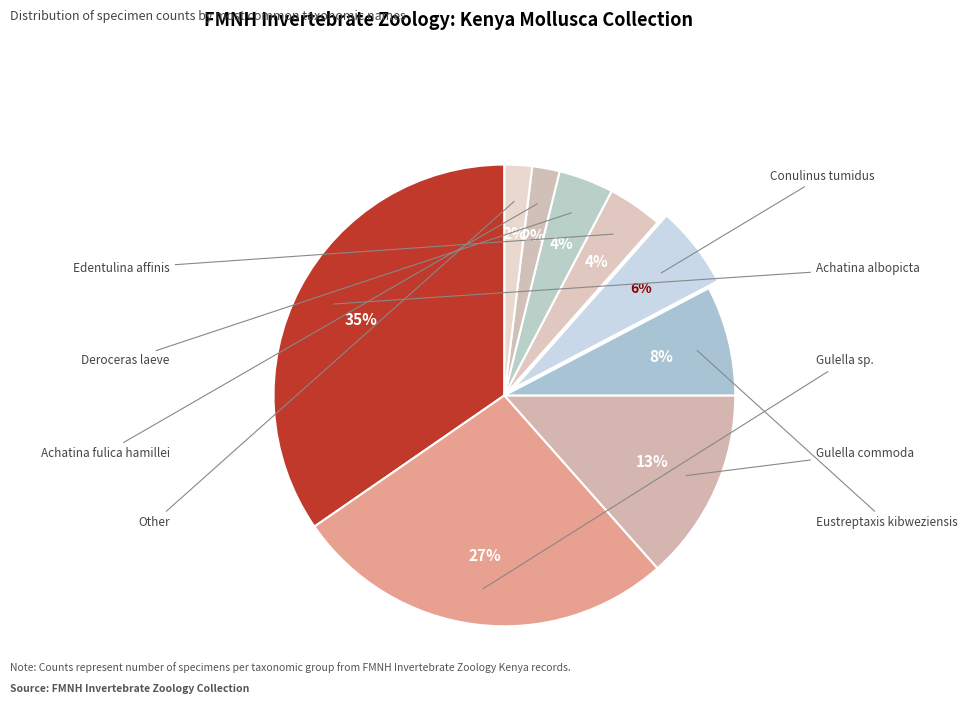

To the nearest percent, what is the combined percentage of Gulella commoda and Gulella sp.?

40%